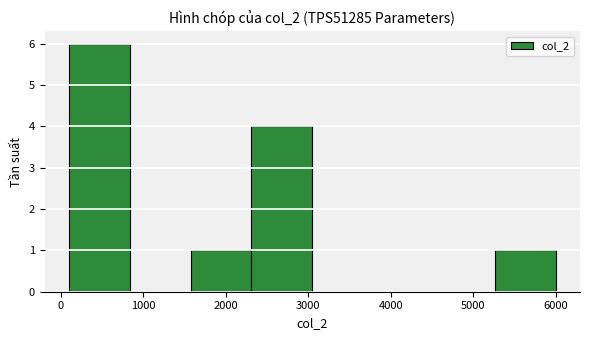

Reading left to right, transcribe this chart: for each bar, give the range it covers on the x-axis and its height. Neither the bar edges nor the heights are printed on the chart, so give them approximately, as read against the axes.

100 to 800: 6
800 to 1600: 0
1600 to 2300: 1
2300 to 3100: 4
3100 to 3800: 0
3800 to 4500: 0
4500 to 5300: 0
5300 to 6000: 1